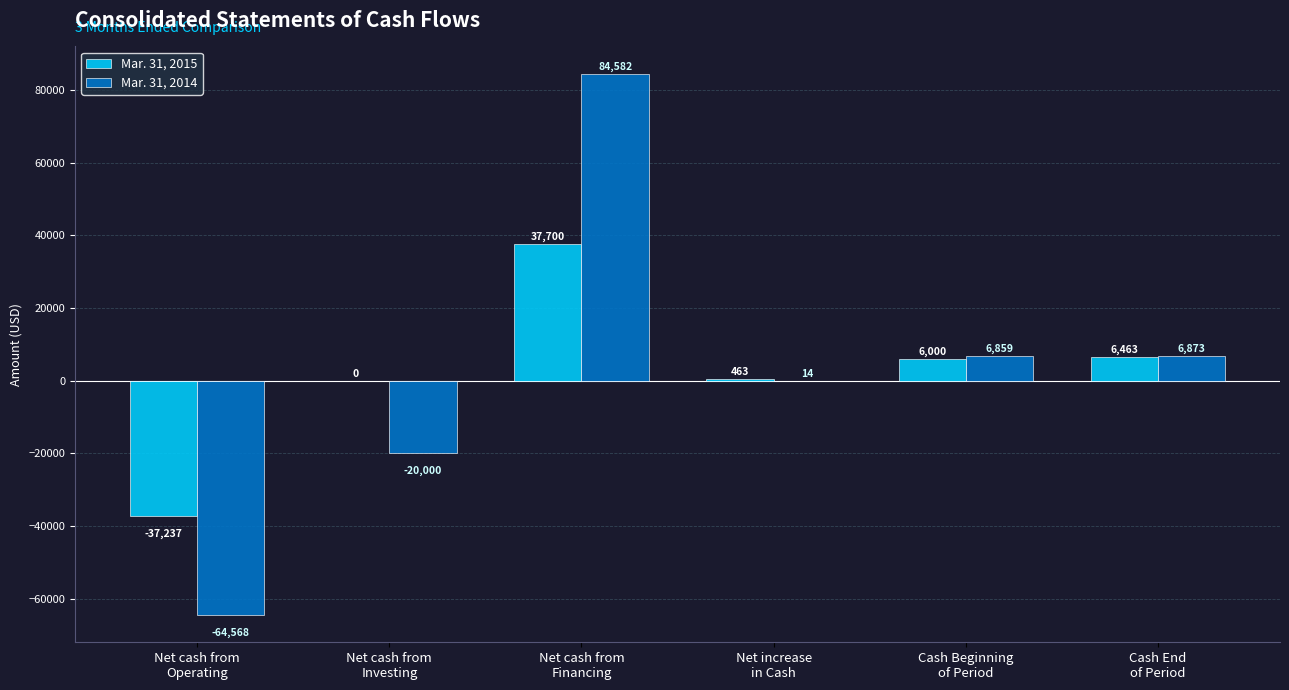

What is the total value across all series at Cash End
of Period?

13336